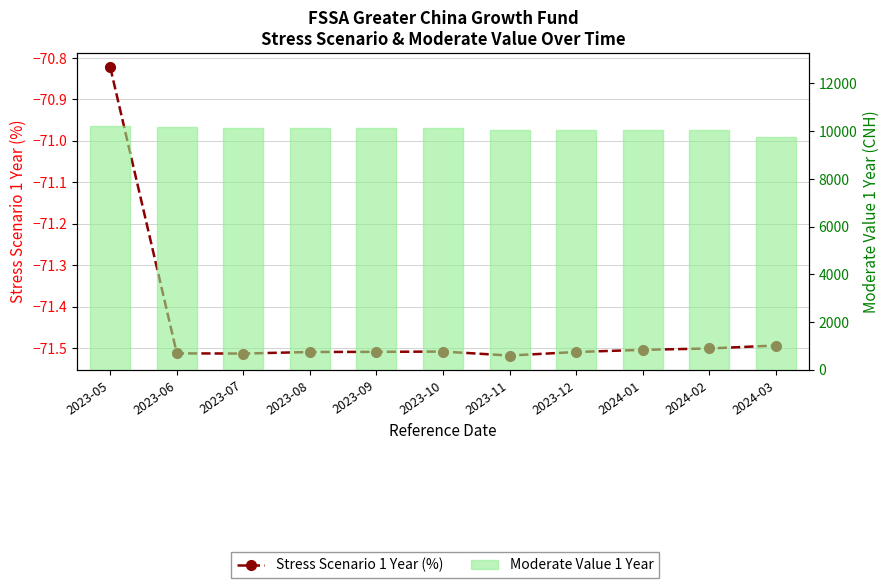

The Stress Scenario 1 Year (%) series shows -17.0 at 2023-06. True or false?

False